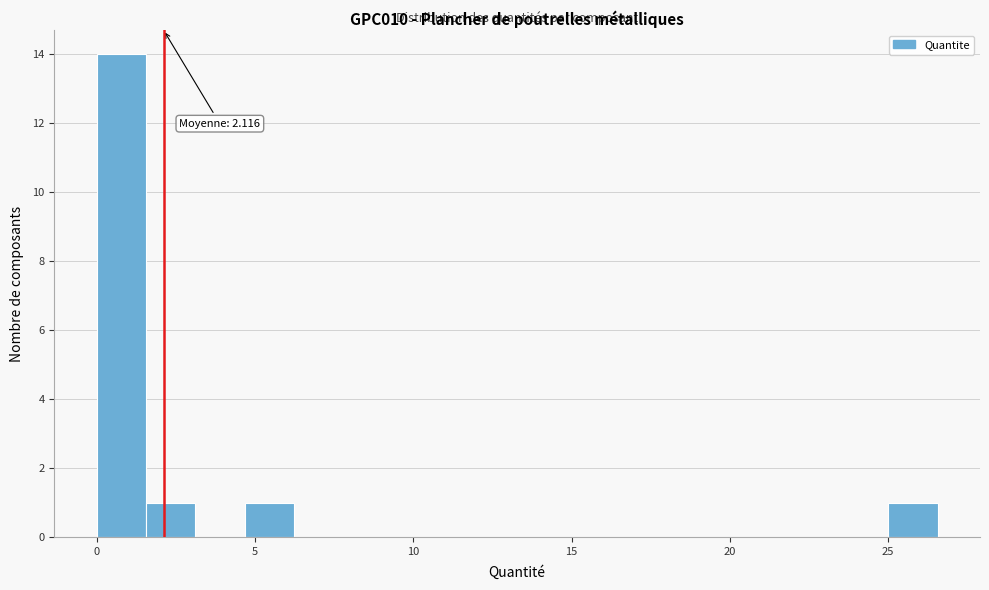

Read against the x-axis, roughly where is the centre of the tallest bar?

1.0